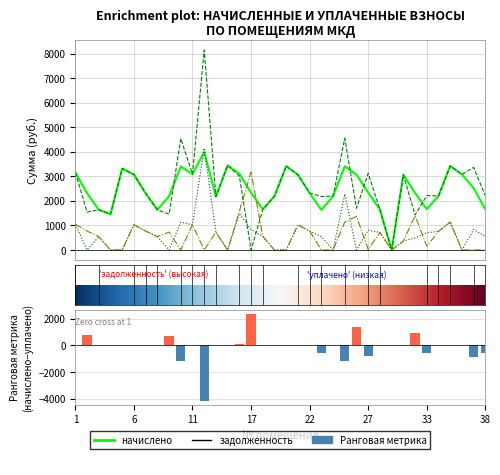

Which label corresponds to the smallest value in the chart?

30